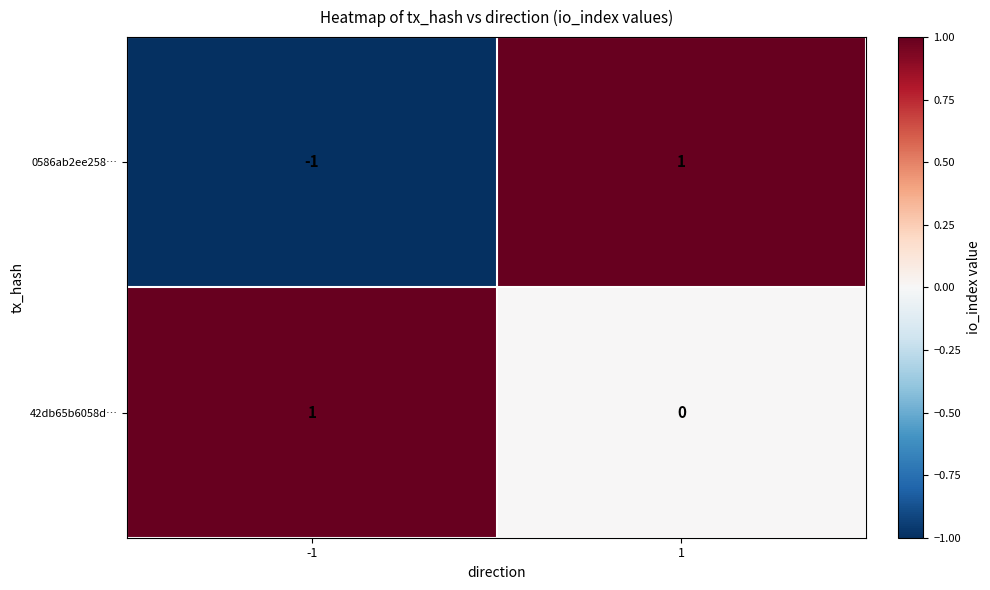

The 42db65b6058d… series shows 1 at -1. True or false?

True